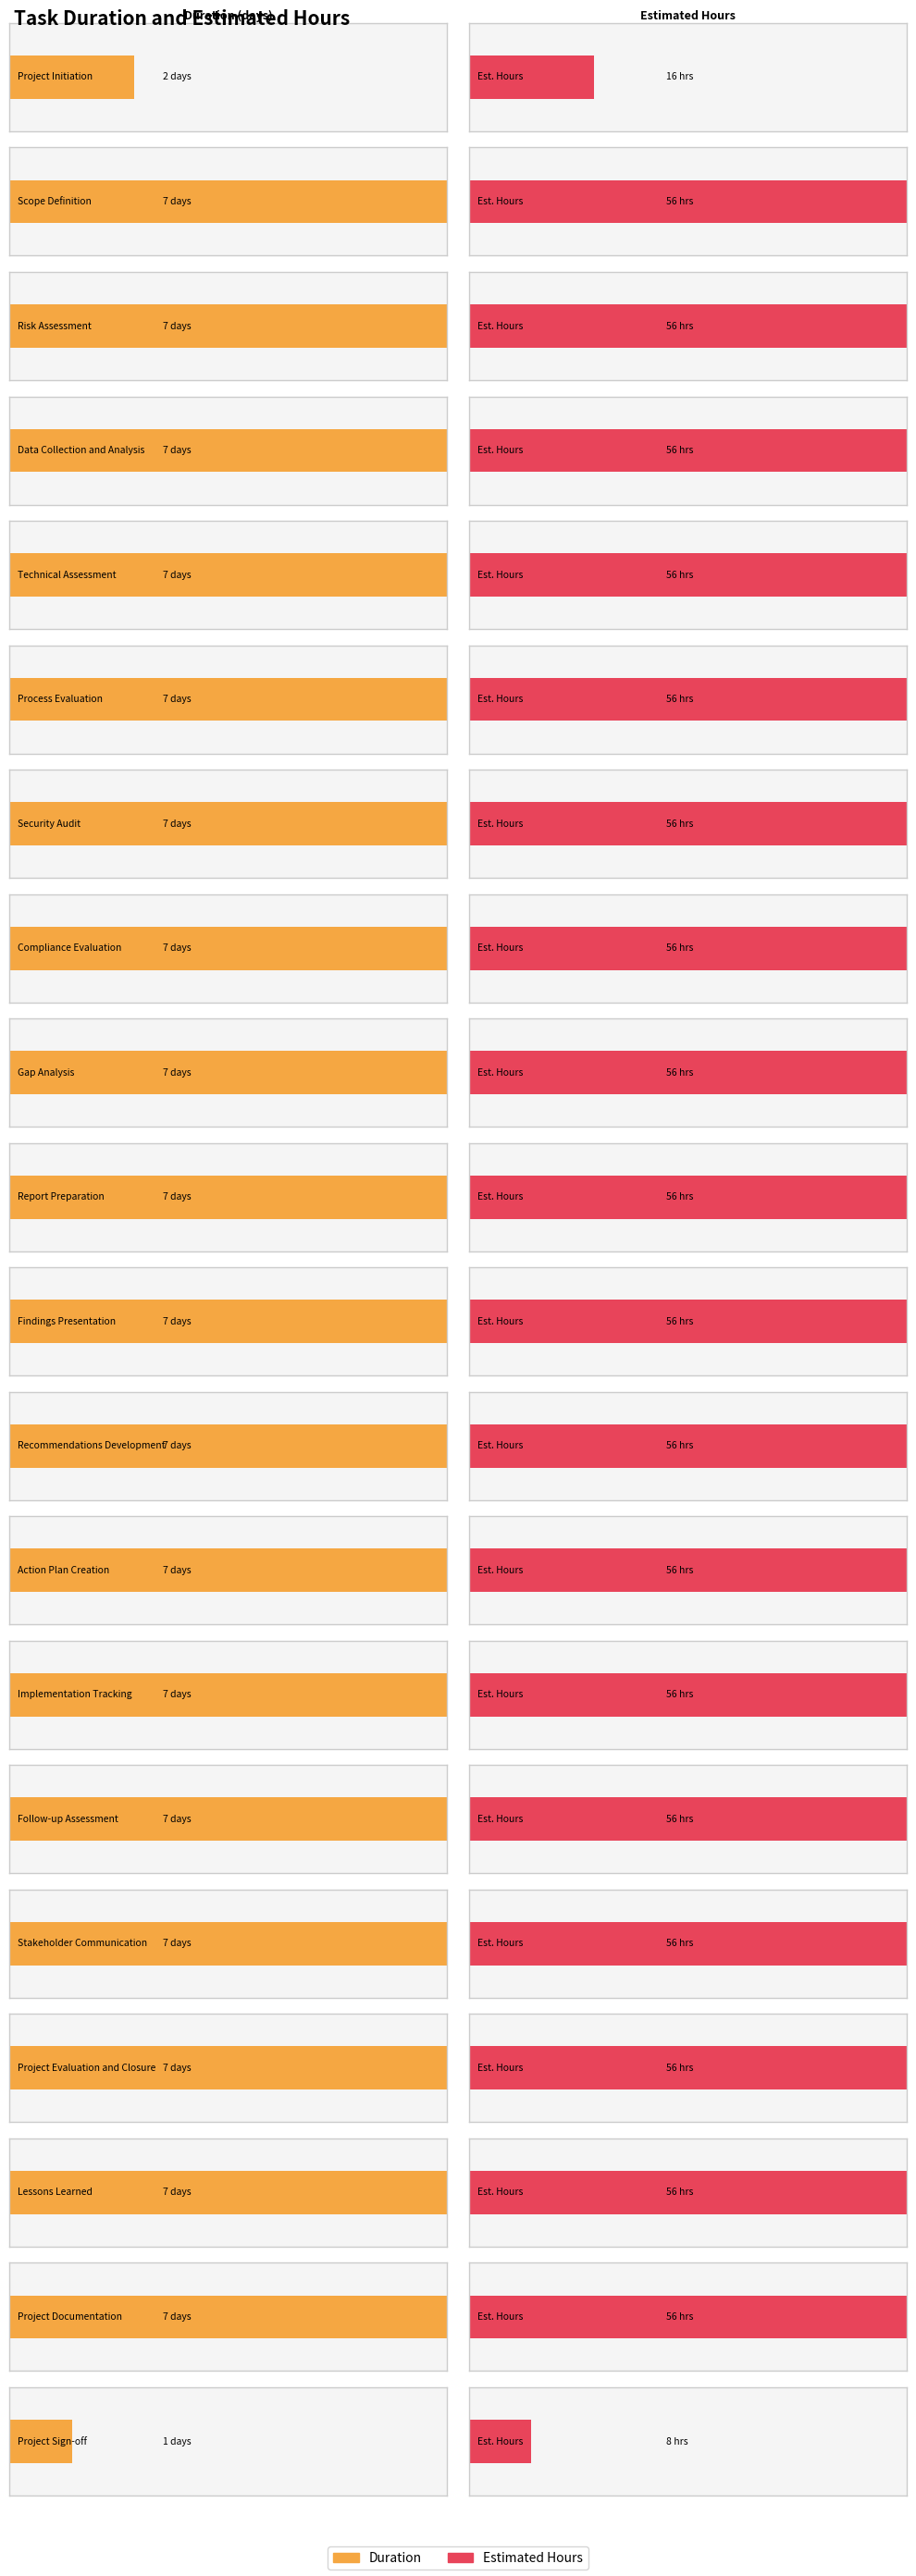

Rank the series at Project Evaluation and Closure from highest to lowest value.

Estimated Hours, Duration